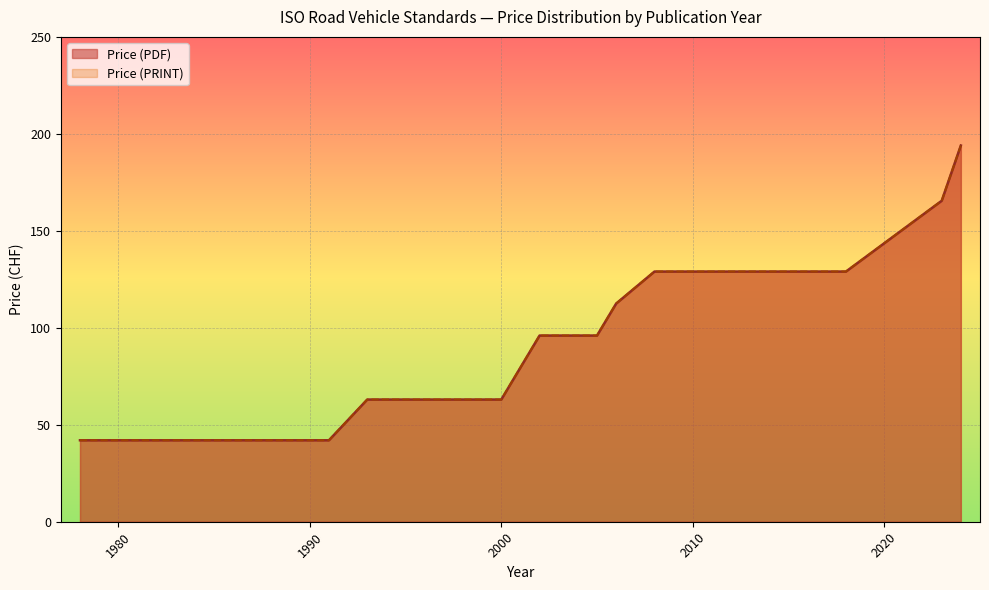

How many values in the Price (PDF) series exceed 63?

19